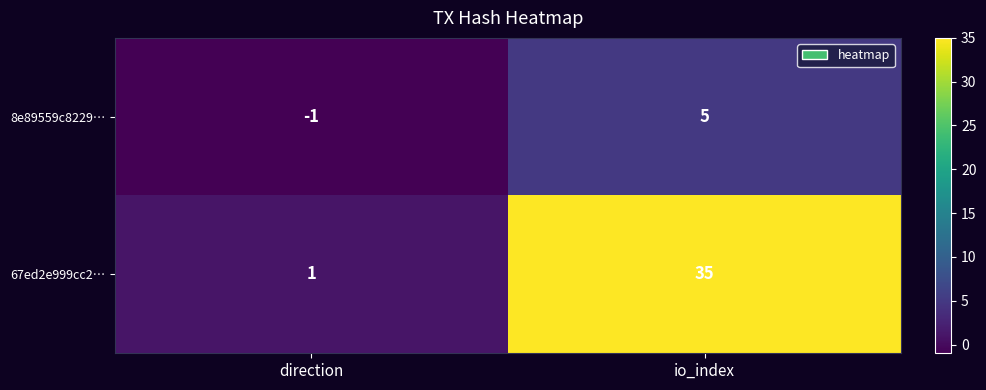

What is the sum of all 67ed2e999cc2… values?

36